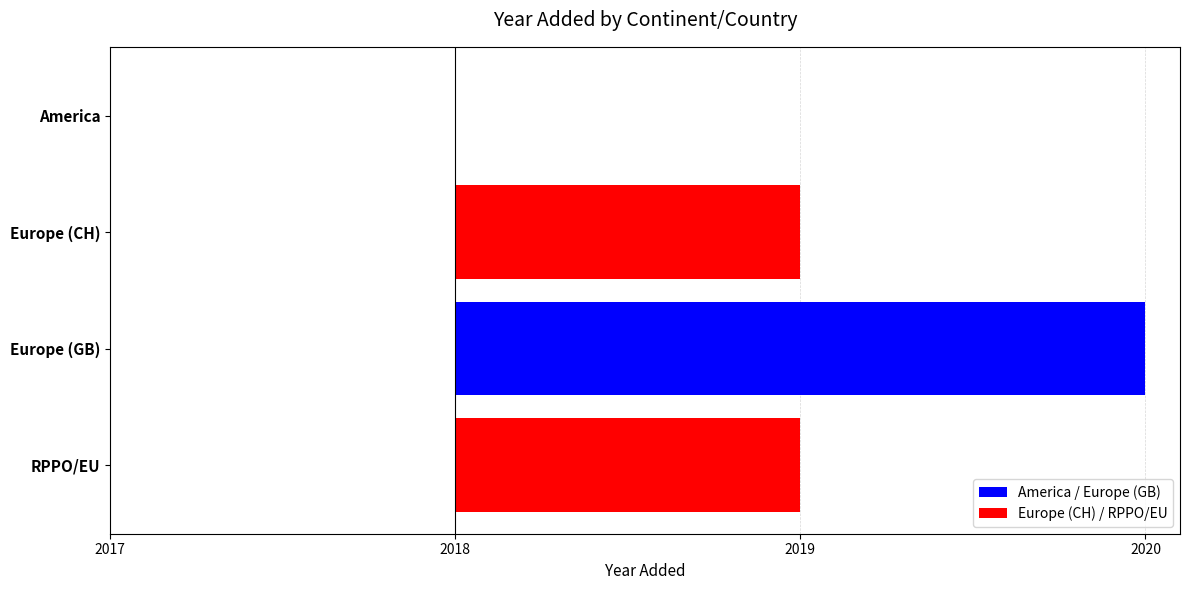

True or false: the data shows 2019 at Europe (CH).

True